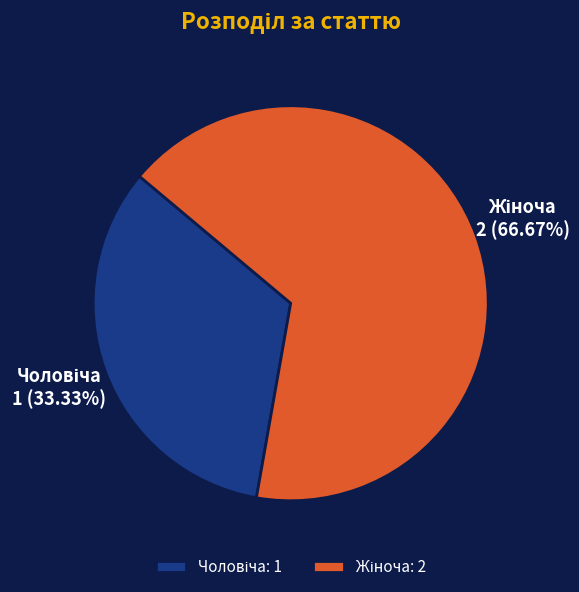

How many segments does this pie chart have?

2